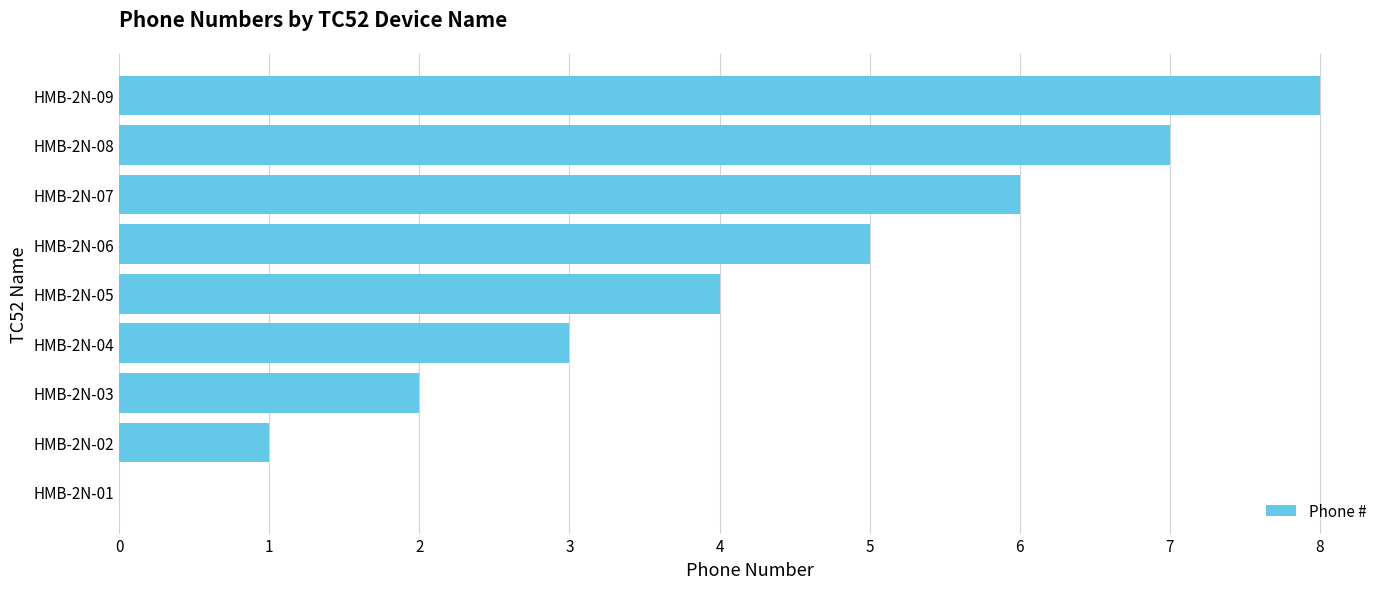

How many categories are shown in the chart?

9